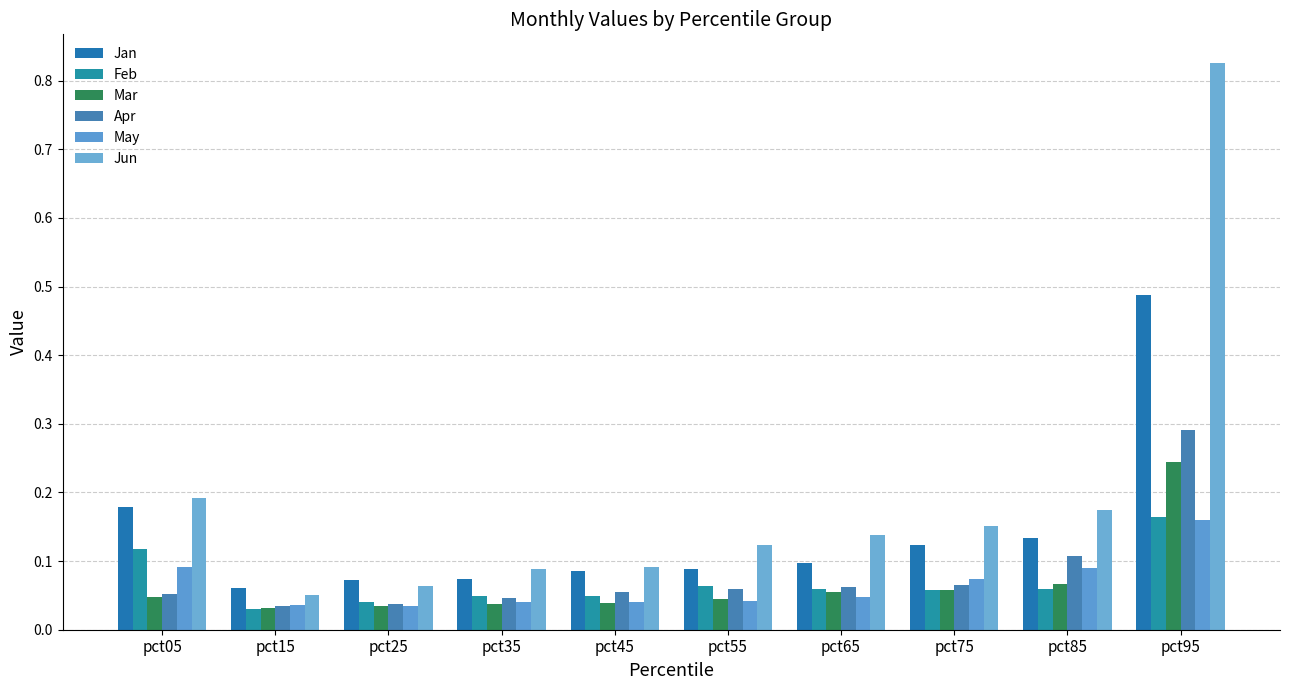

List the series in order of their peak value, lowest first.

May, Feb, Mar, Apr, Jan, Jun